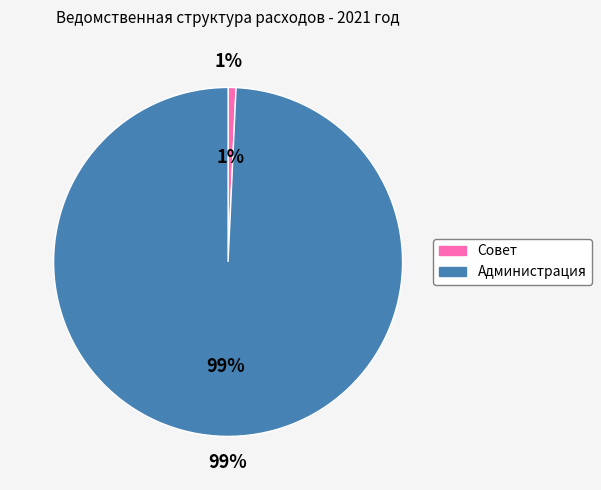

To the nearest percent, what percentage of the pie is Совет Тарского муниципального района?

1%